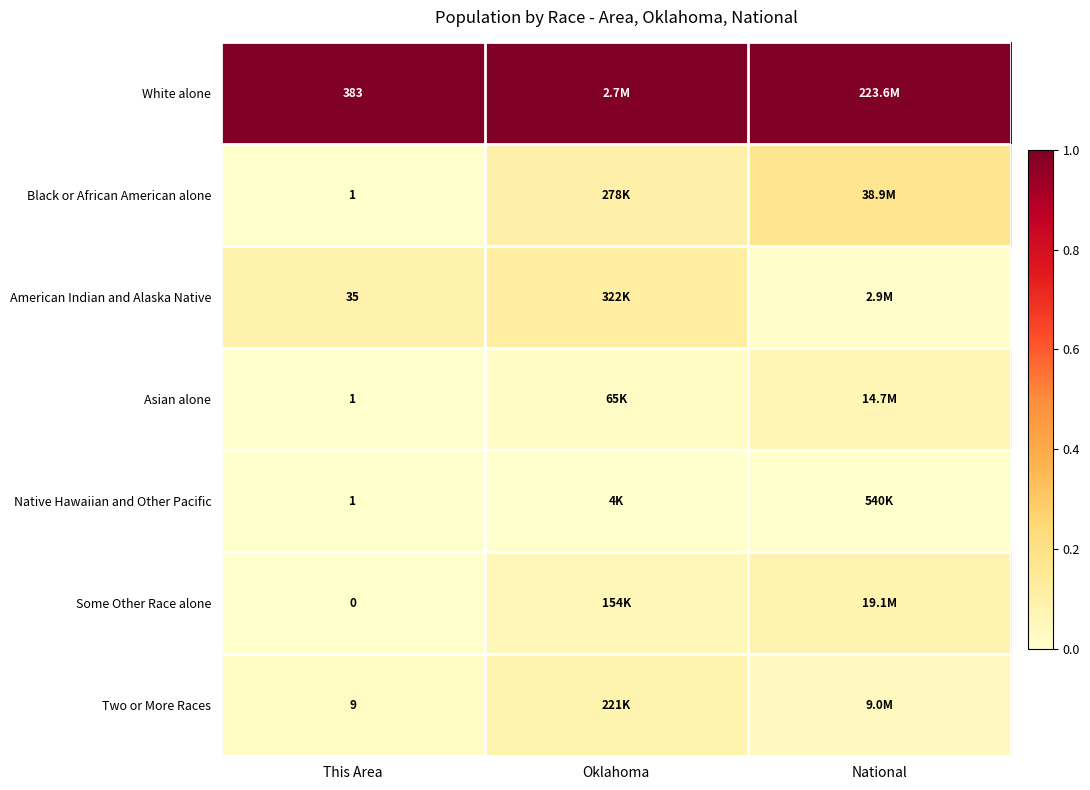

What is the approximate value of Asian alone at National?

0.1